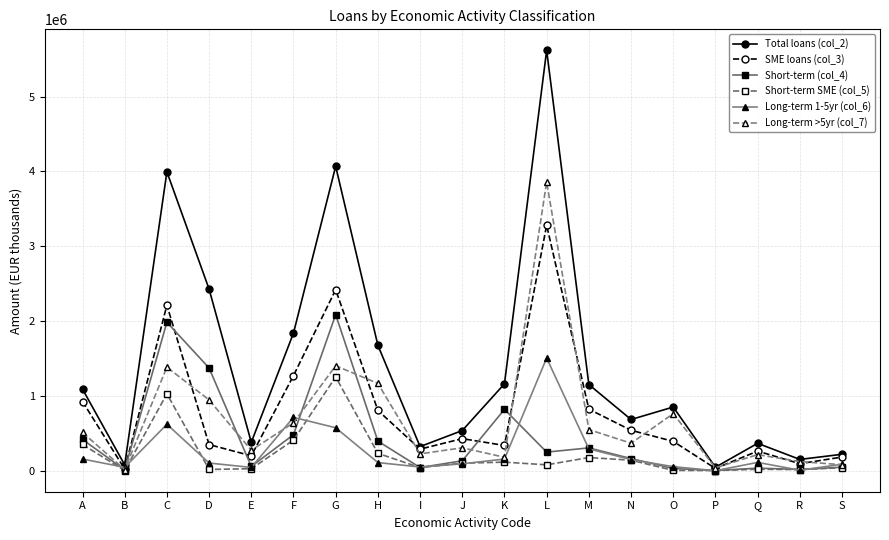

True or false: Long-term >5yr (col_7) has a value of 308789 at J.

True